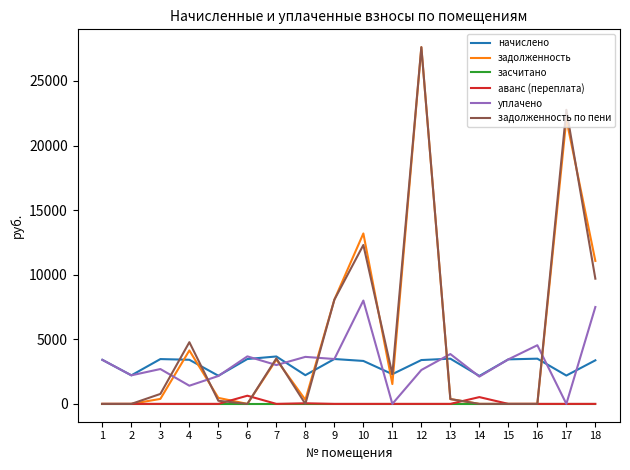

True or false: аванс (переплата) and начислено intersect in this chart.

False